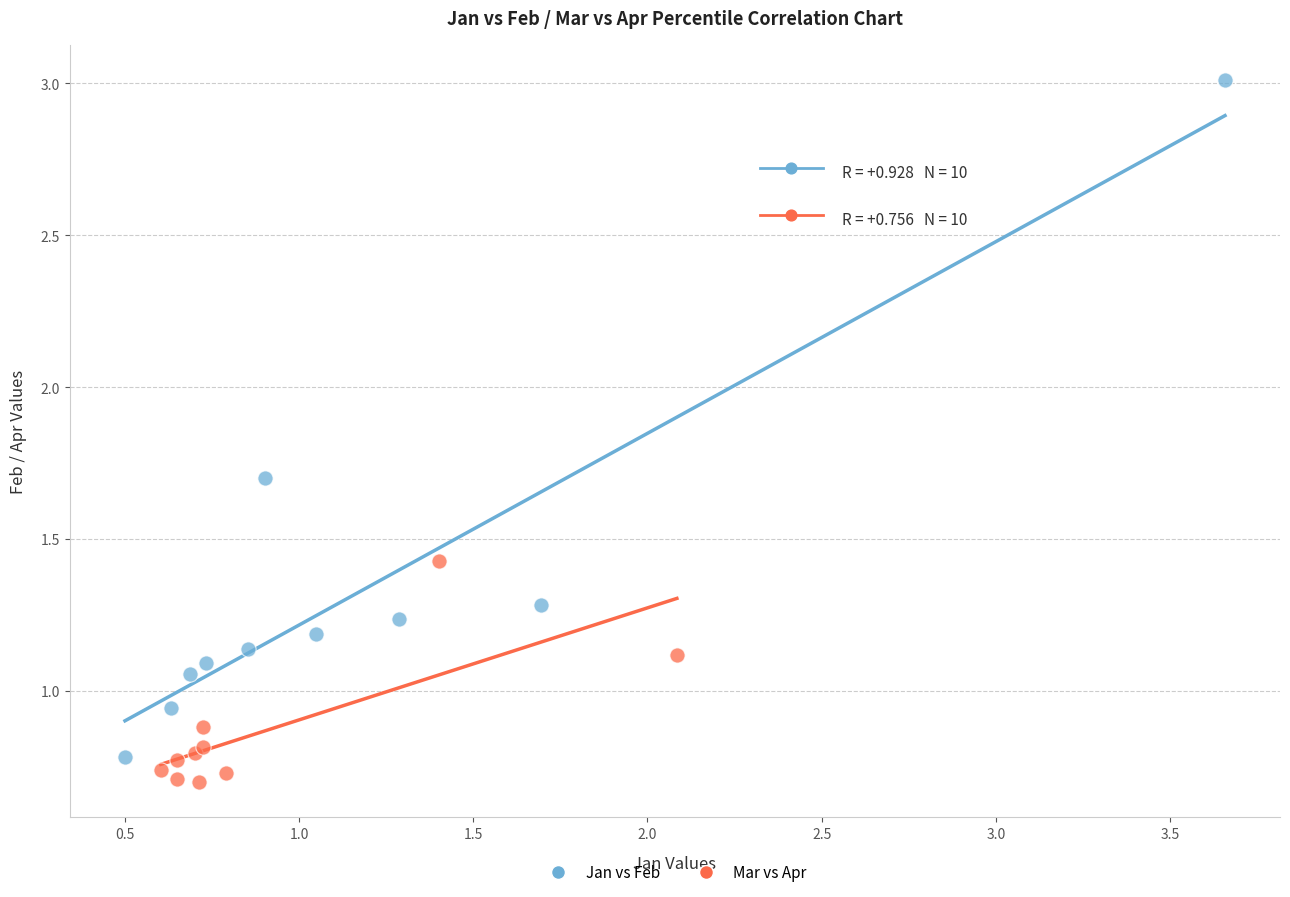

What are all the series names shown in the legend?

Jan vs Feb, Mar vs Apr